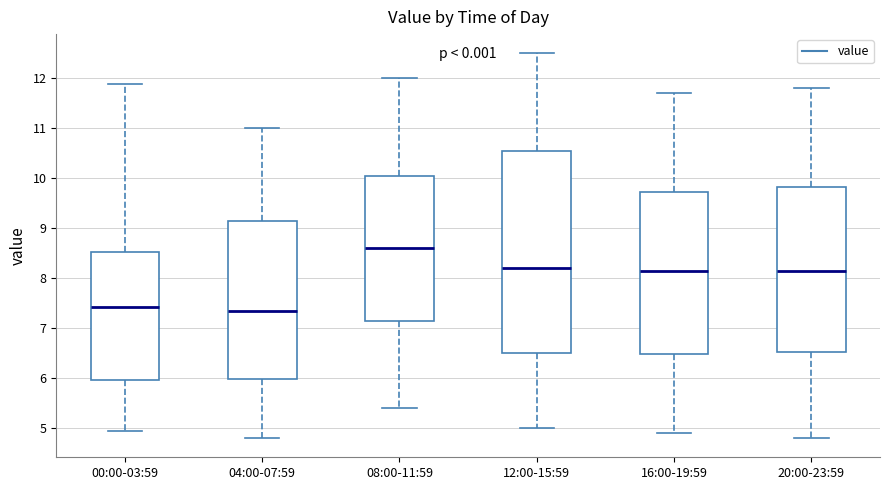

Comparing the boxes themselves (not the whiskers), which one is the tallest?

12:00-15:59